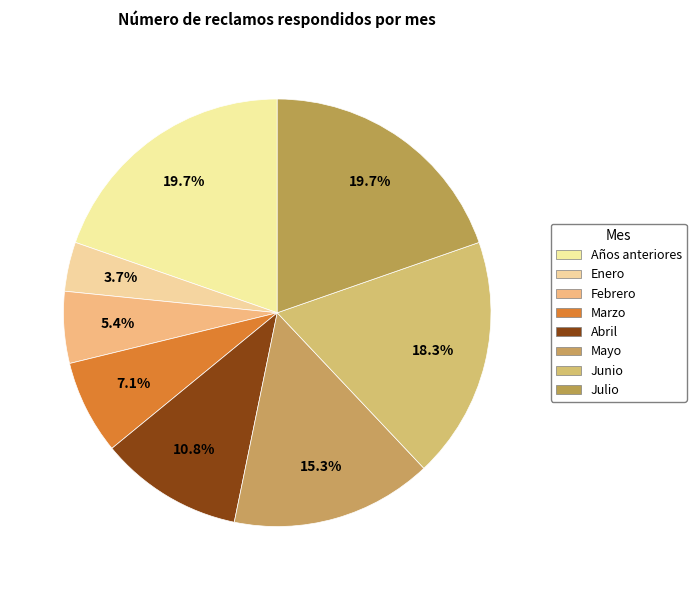

How many slices are in this pie chart?

8